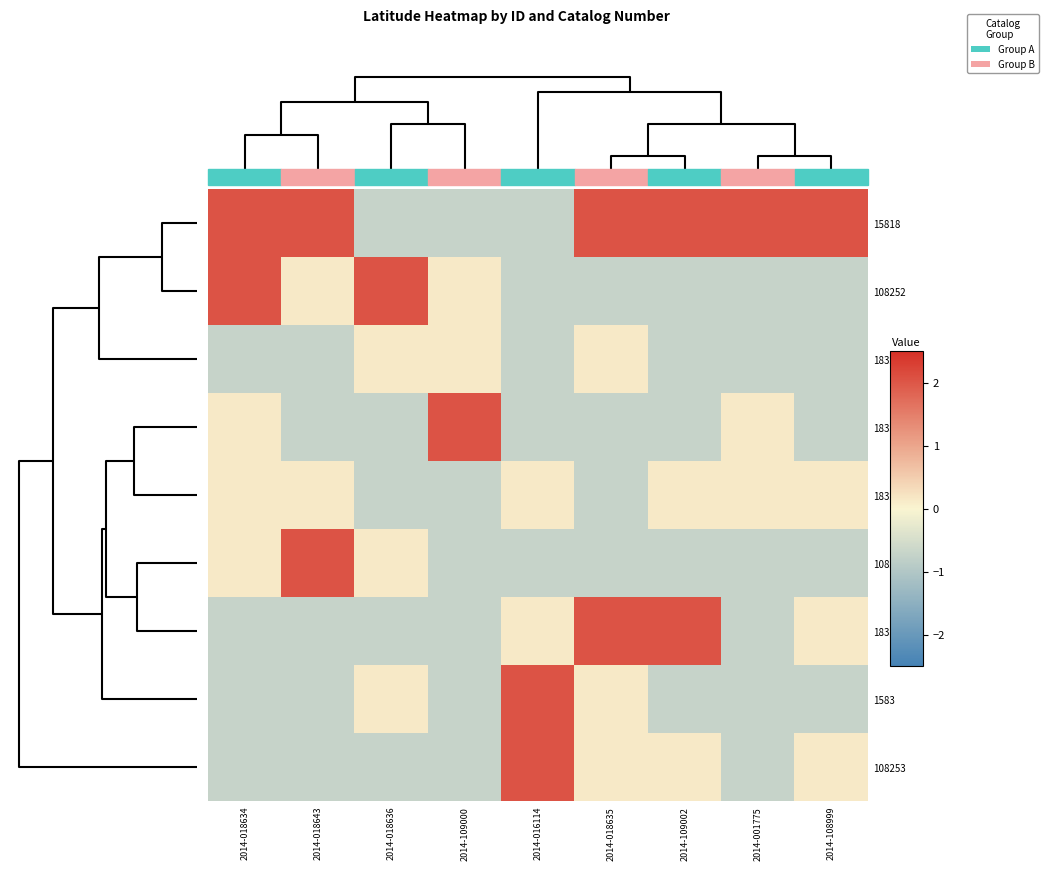

What is the difference between the highest and lowest values at 2014-018635?

2.7